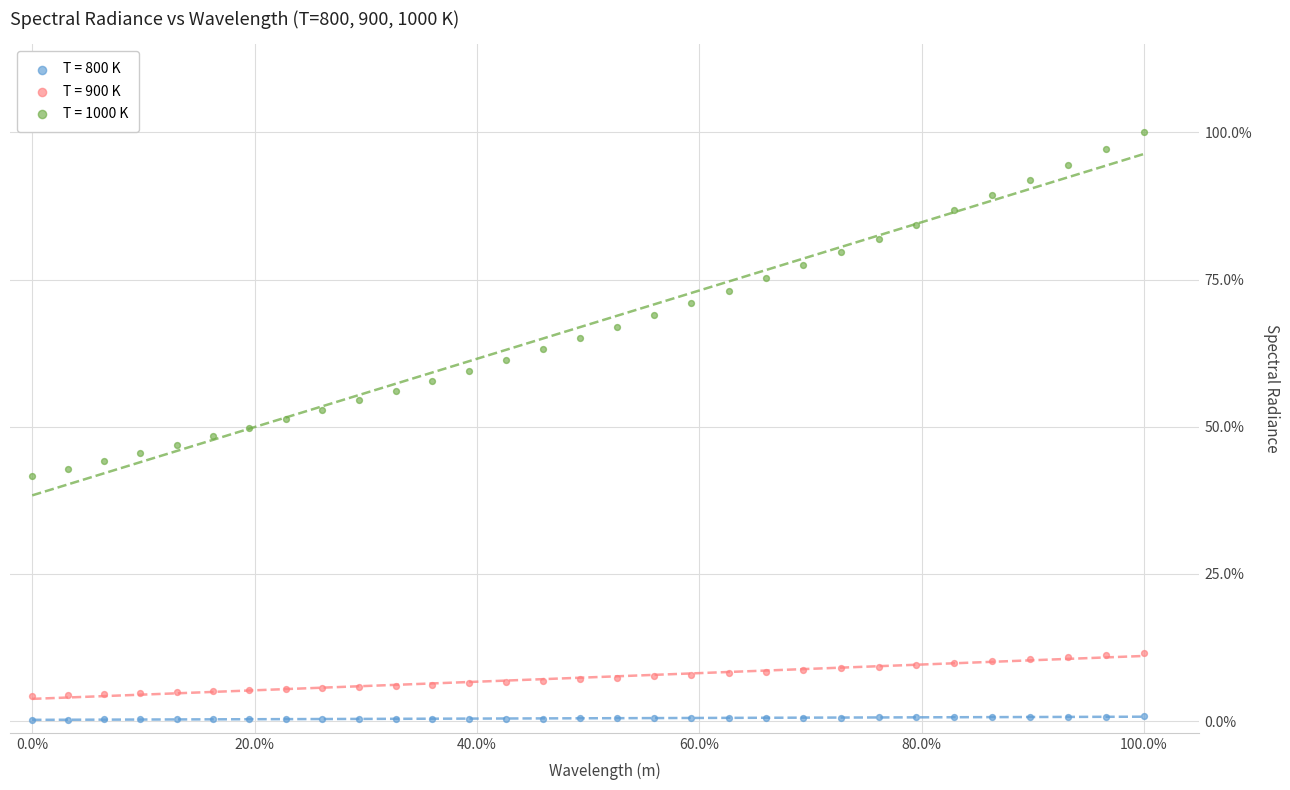

Which series contains the lowest Y value?

T = 800 K